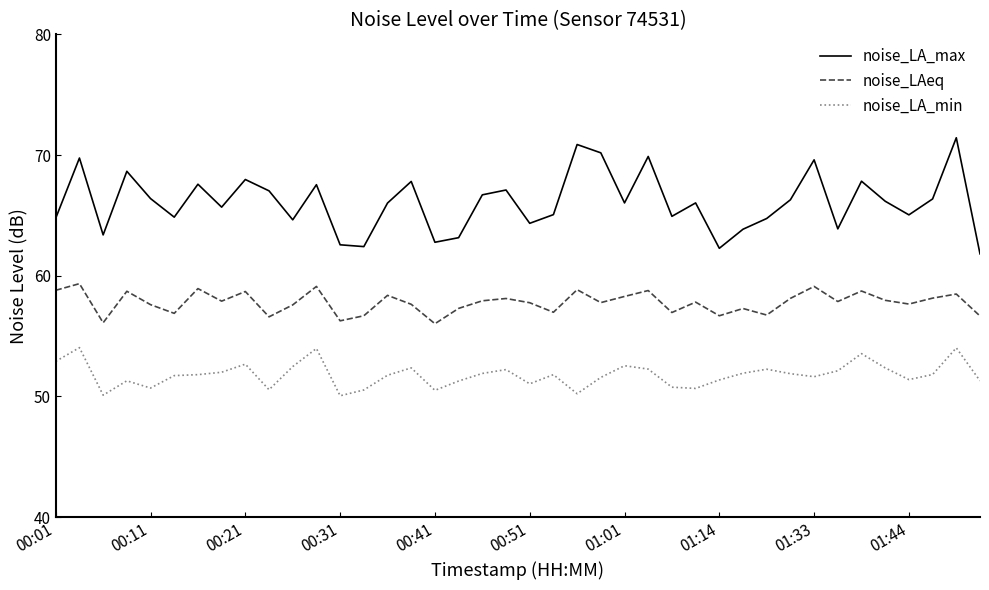

True or false: noise_LA_min and noise_LAeq cross at least once.

False